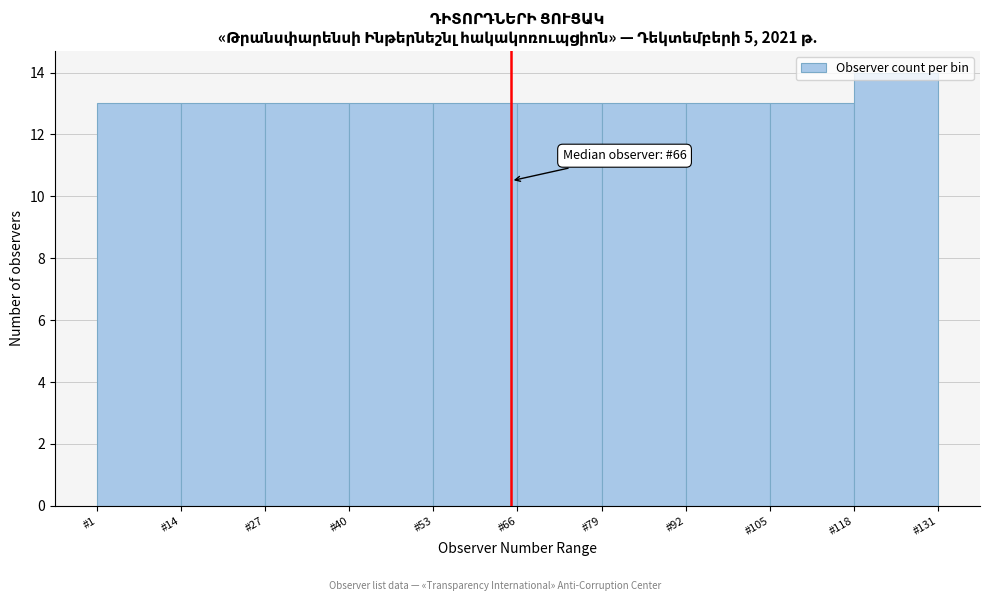

Over which range of the x-axis is the bar tallest?

118 to 131